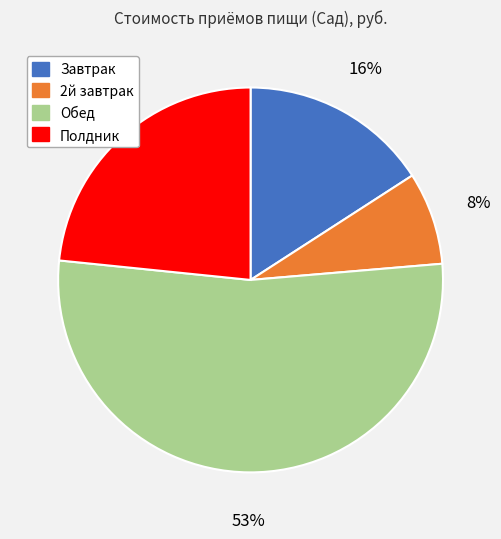

Which category accounts for the majority?

Обед